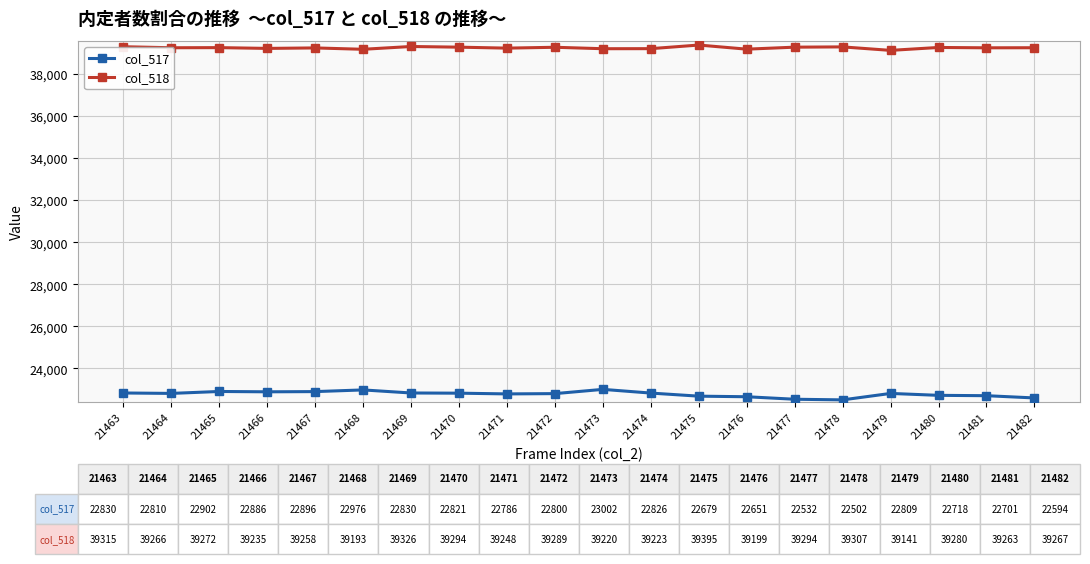

Which series has the widest spread of values?

col_517